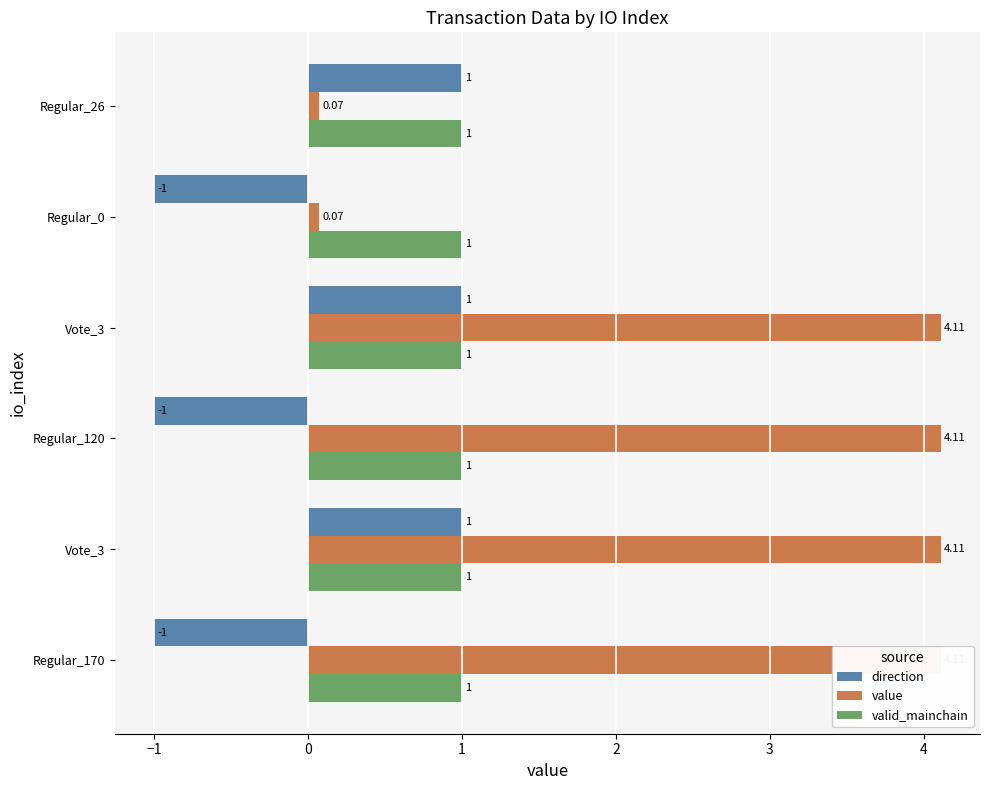

What is the value of the value bar at the 2nd from the left?

4.1